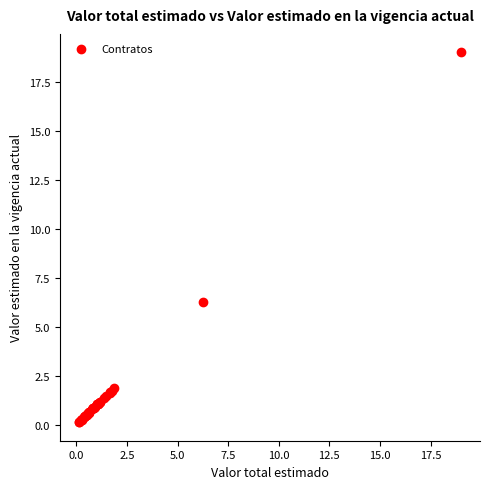

What Y value in the scatter plot is closest to 9?

6.3